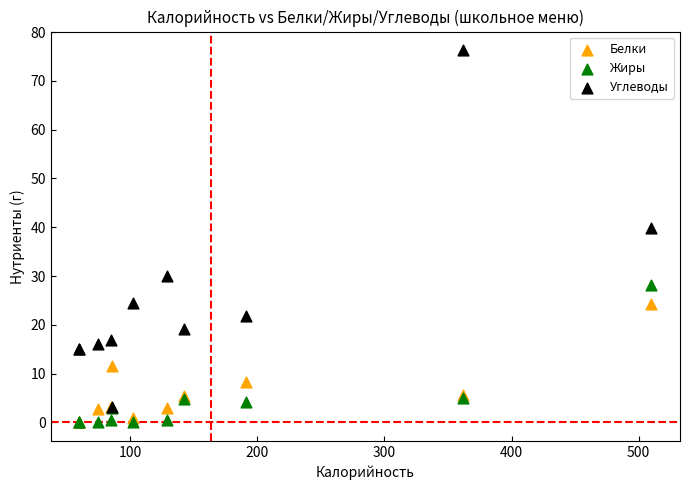

Which series contains the highest Y value?

Углеводы